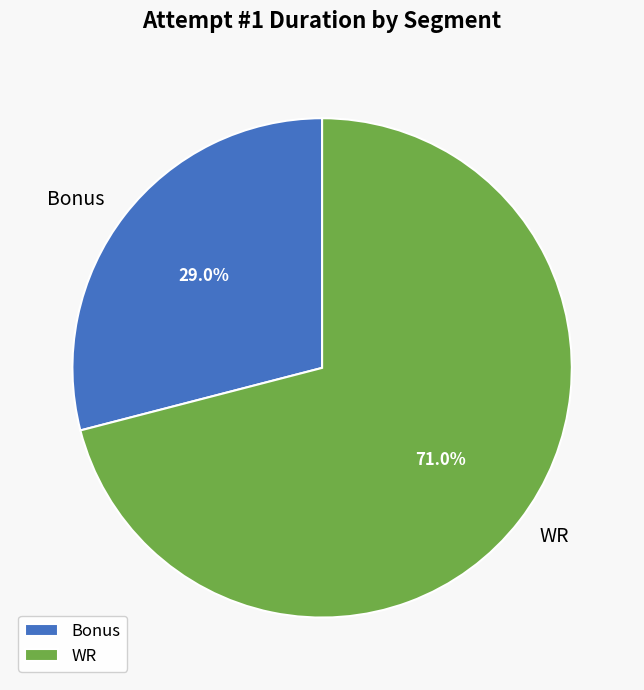

How many segments does this pie chart have?

2